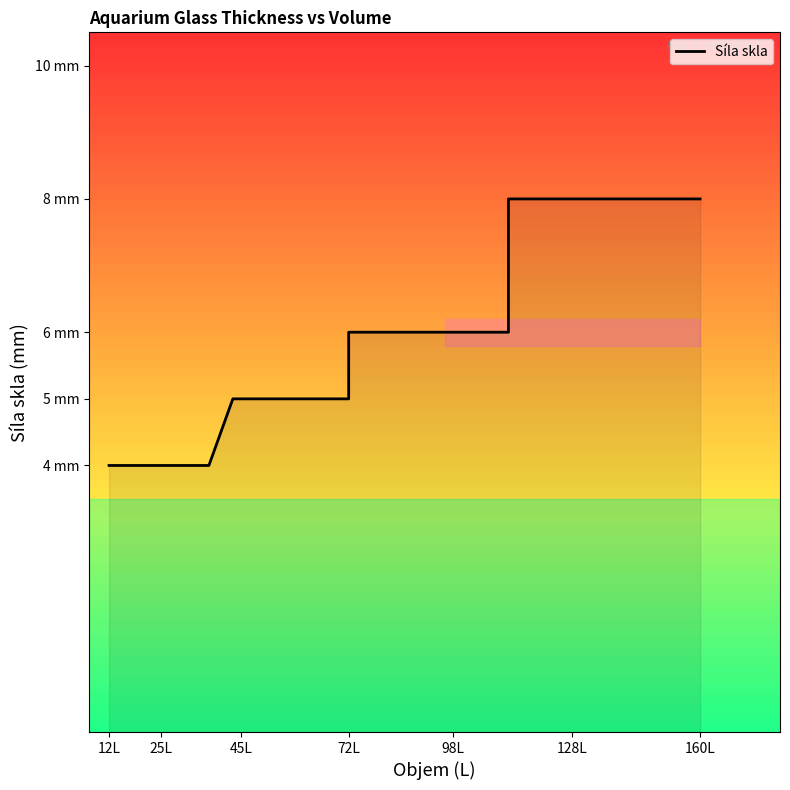

True or false: the data has more than 2 interior local peaks.

False